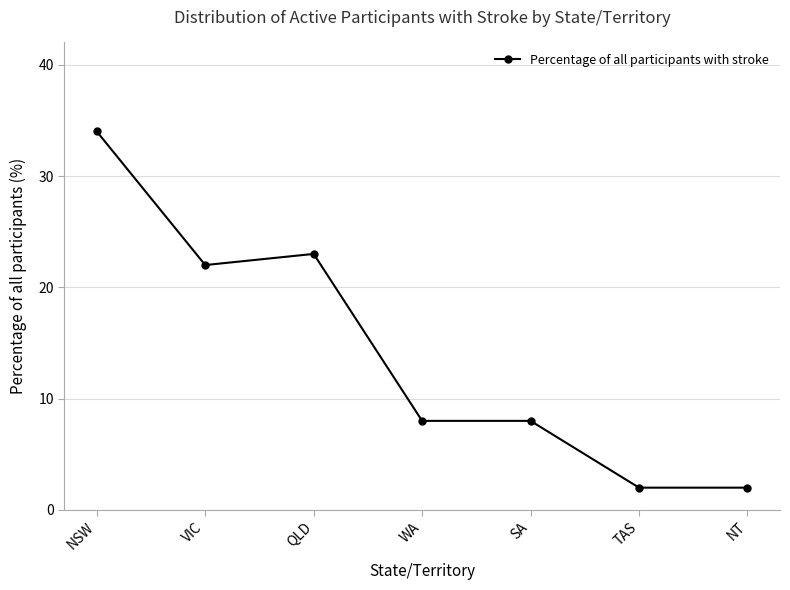

Approximately how many times larger is the value at QLD compared to NSW?

0.7